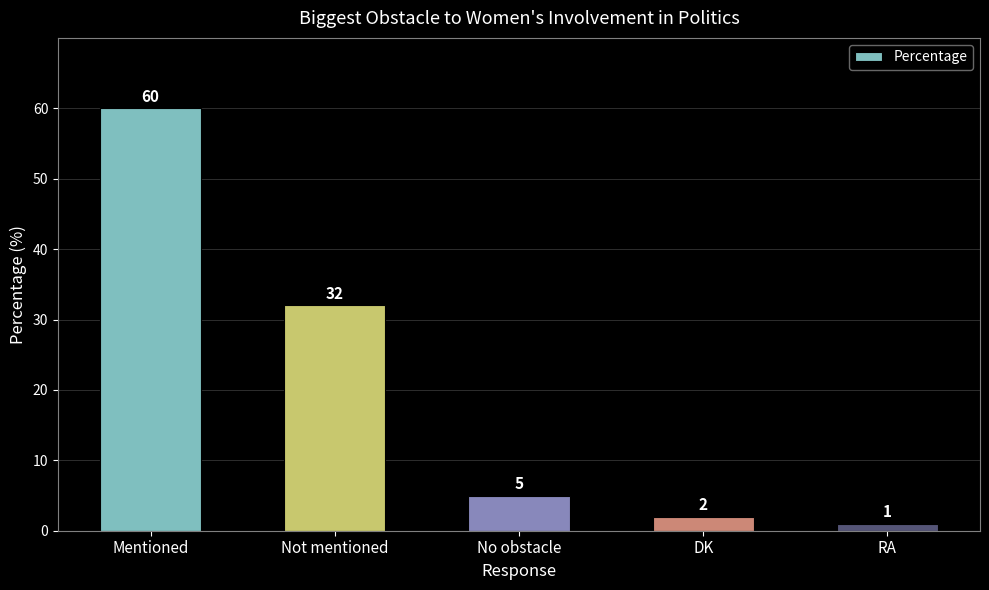

What is the maximum value shown in the chart?

60